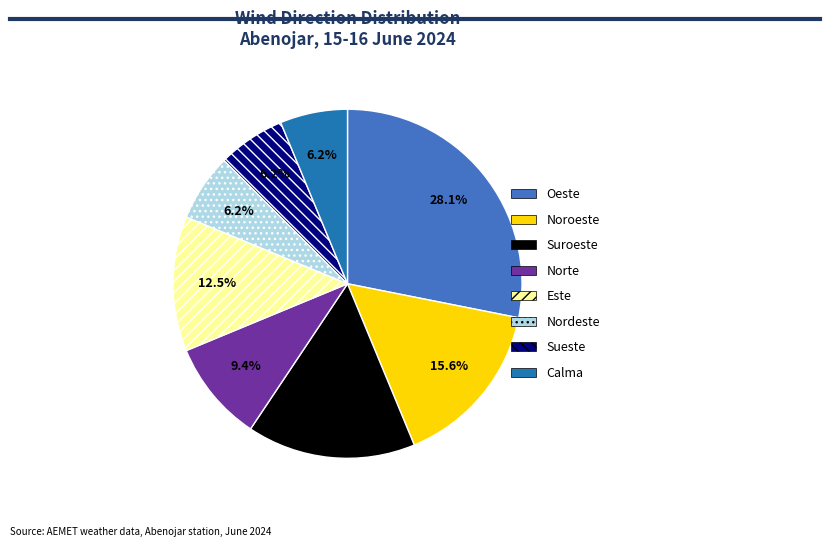

What portion of the pie excludes Este?

87.5%